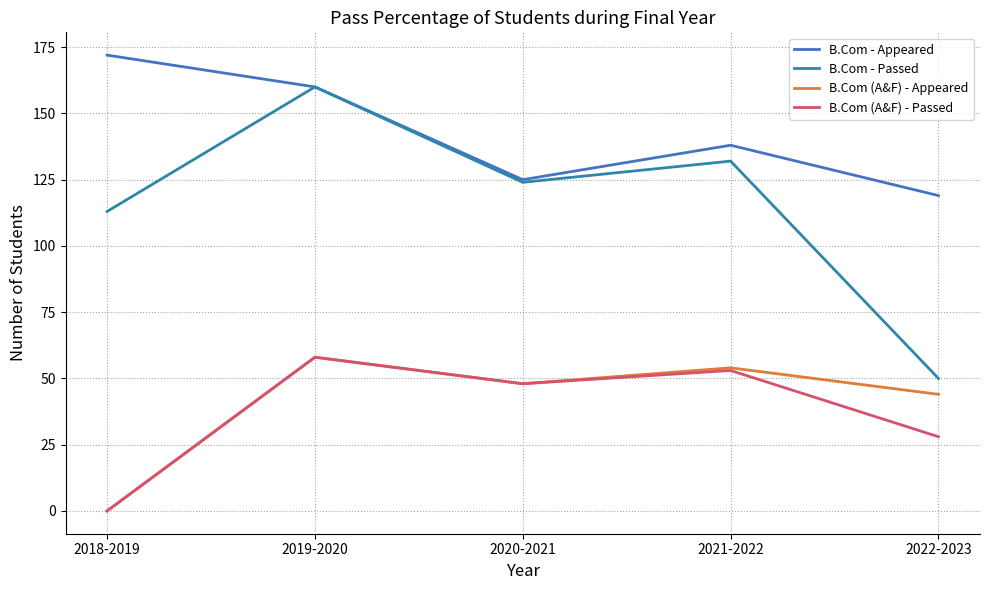

What is the sum of the B.Com - Passed values at 2022-2023 and 2018-2019?

163